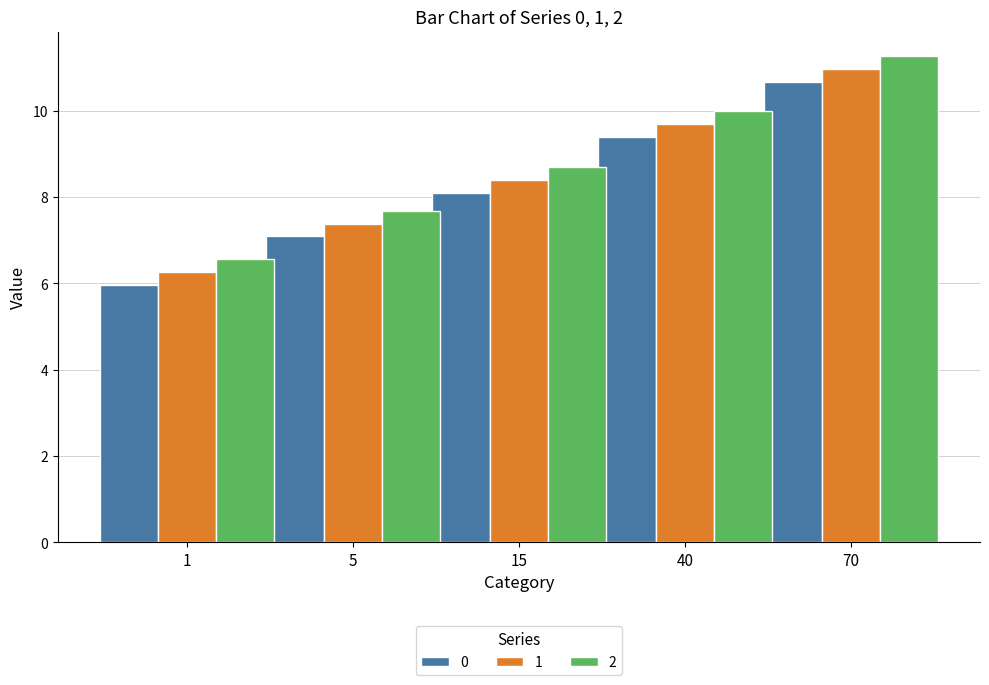

How many values in the 1 series exceed 8?

3